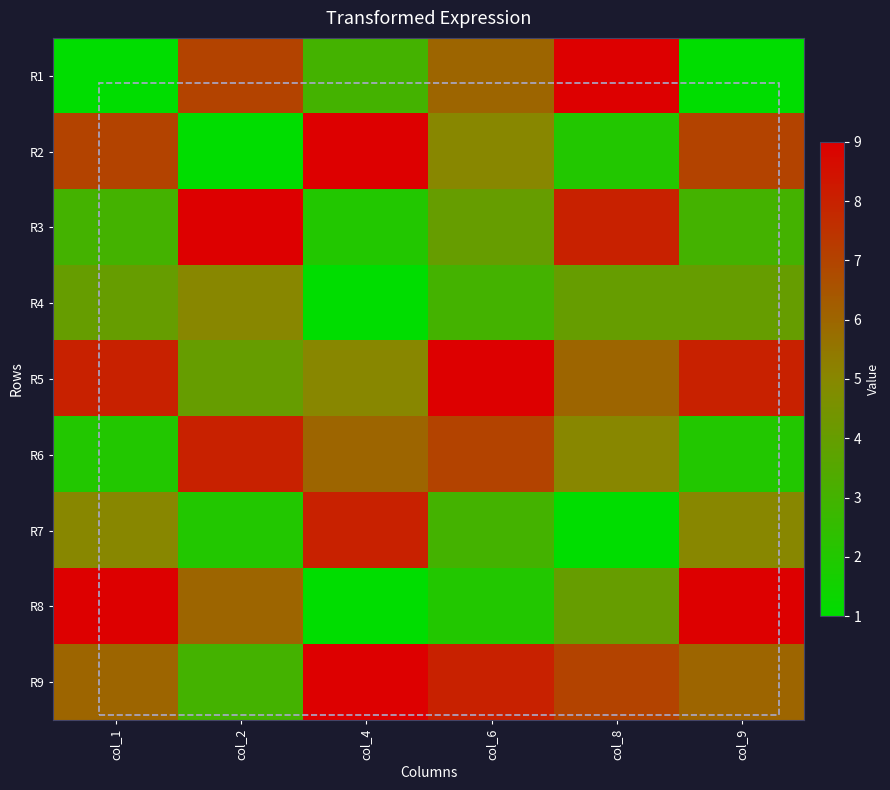

Reading left to right, extract all data points from this chart.

R1: col_1=1	col_2=7	col_4=3	col_6=6	col_8=9	col_9=1
R2: col_1=7	col_2=1	col_4=9	col_6=5	col_8=2	col_9=7
R3: col_1=3	col_2=9	col_4=2	col_6=4	col_8=8	col_9=3
R4: col_1=4	col_2=5	col_4=1	col_6=3	col_8=4	col_9=4
R5: col_1=8	col_2=4	col_4=5	col_6=9	col_8=6	col_9=8
R6: col_1=2	col_2=8	col_4=6	col_6=7	col_8=5	col_9=2
R7: col_1=5	col_2=2	col_4=8	col_6=3	col_8=1	col_9=5
R8: col_1=9	col_2=6	col_4=1	col_6=2	col_8=4	col_9=9
R9: col_1=6	col_2=3	col_4=9	col_6=8	col_8=7	col_9=6